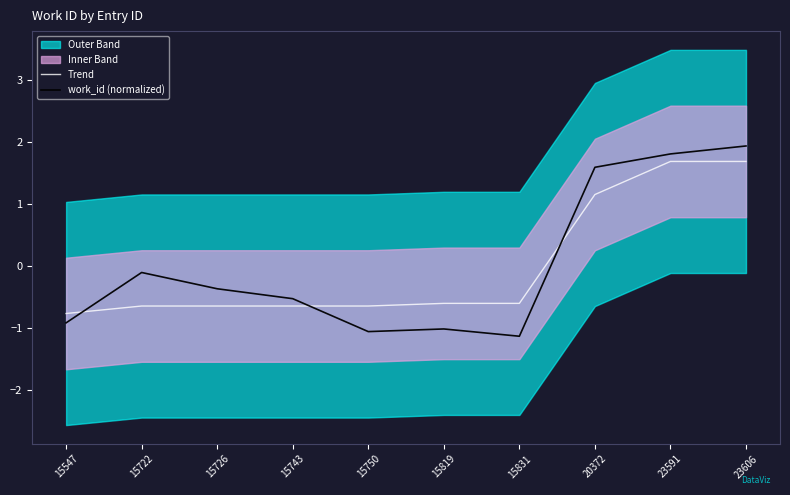

Reading left to right, what are all the values shown in this chart?

Trend: 15547=-0.8	15722=-0.6	15726=-0.6	15743=-0.6	15750=-0.6	15819=-0.6	15831=-0.6	20372=1.2	23591=1.7	23606=1.7
work_id (normalized): 15547=-0.9	15722=-0.1	15726=-0.4	15743=-0.5	15750=-1.1	15819=-1.0	15831=-1.1	20372=1.6	23591=1.8	23606=1.9